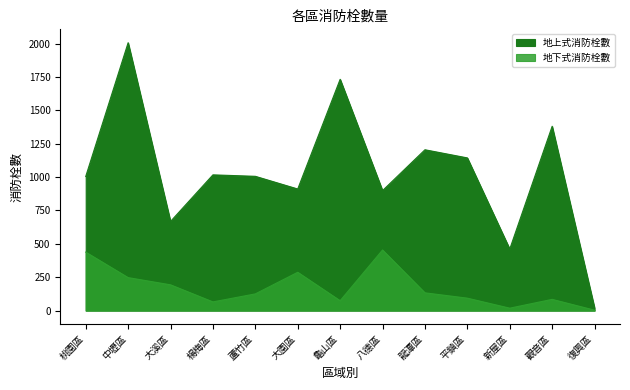

What is the total value across all series at 楊梅區?

1082